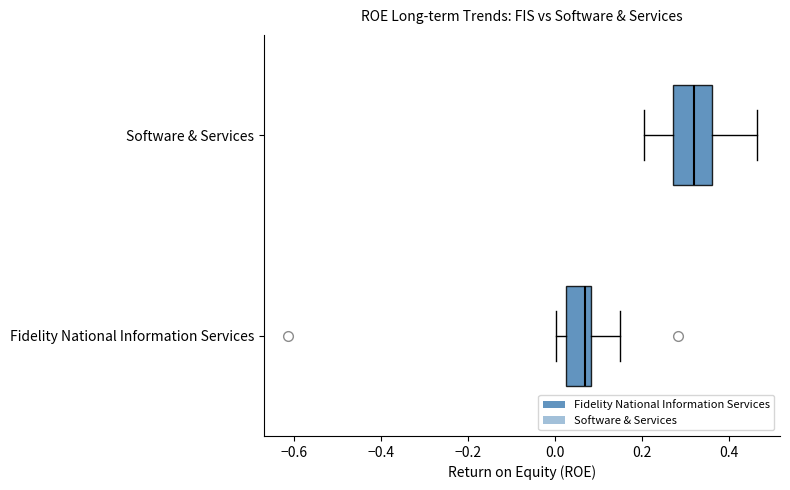

Which box's median line is the furthest to the right?

Software & Services